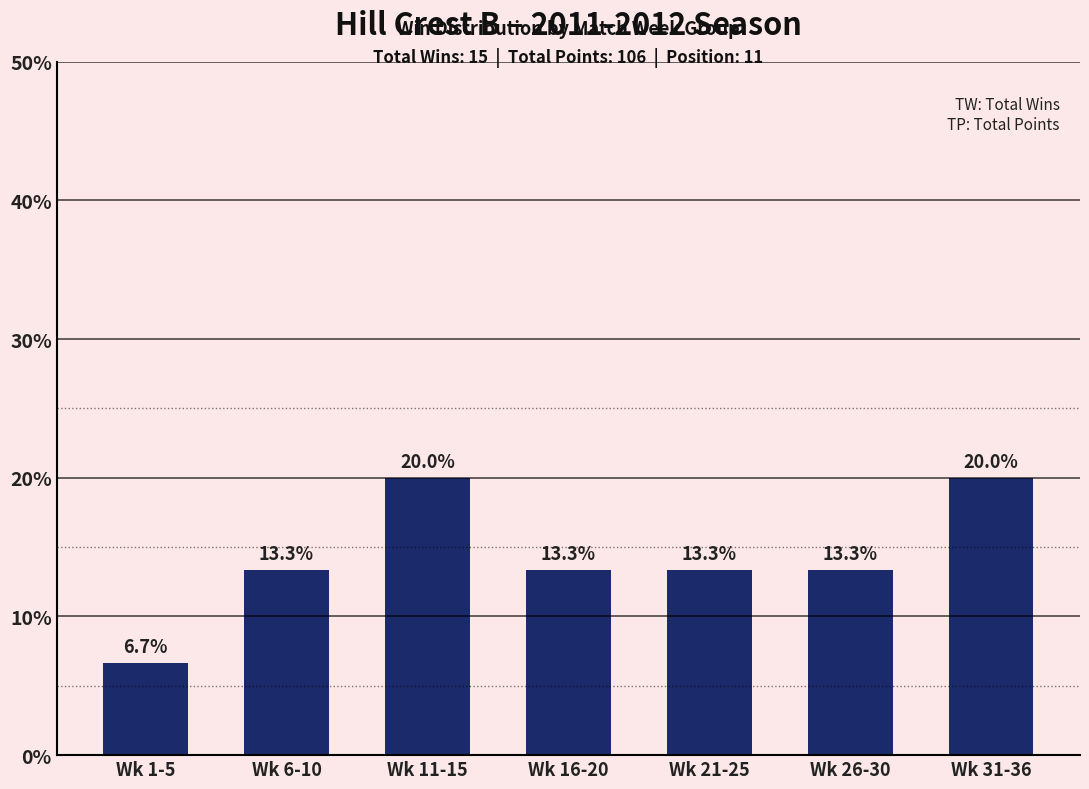

Reading left to right, what are all the values shown in this chart?

6.7	13.3	20.0	13.3	13.3	13.3	20.0